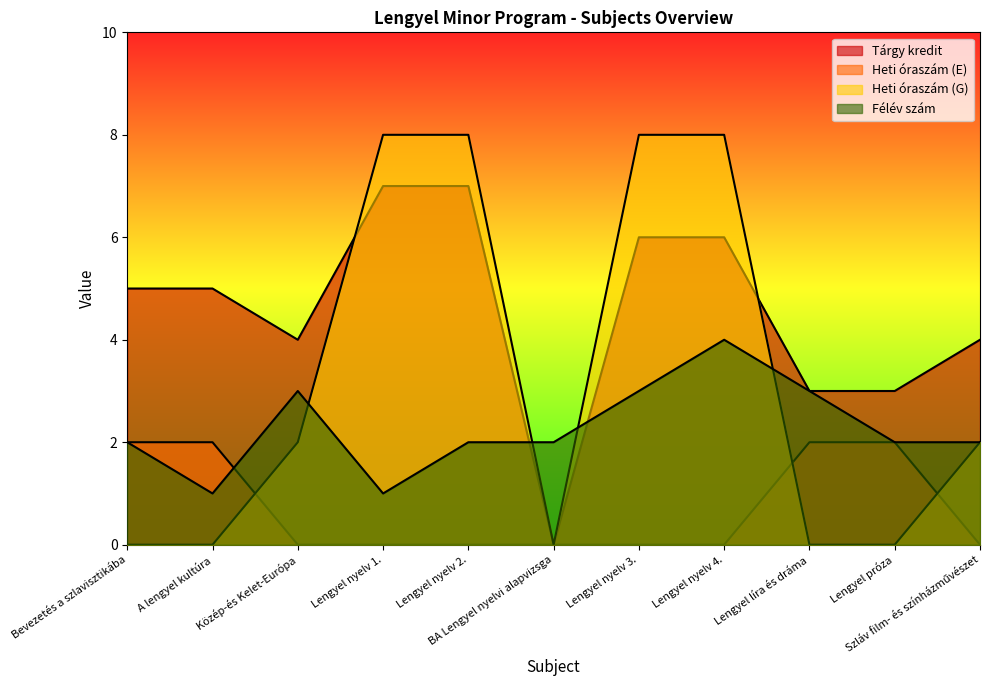

What is the difference between the Tárgy kredit values at Bevezetés a szlavisztikába and Közép-és Kelet-Európa?

1